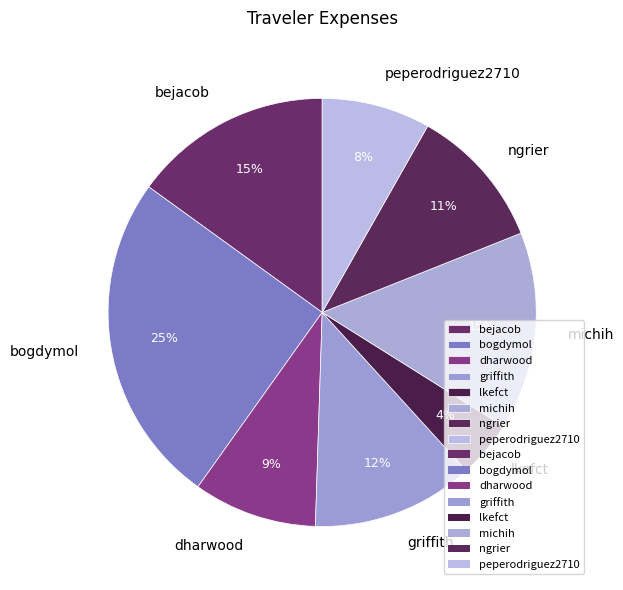

Combined, do griffith and bejacob account for over 50%?

No